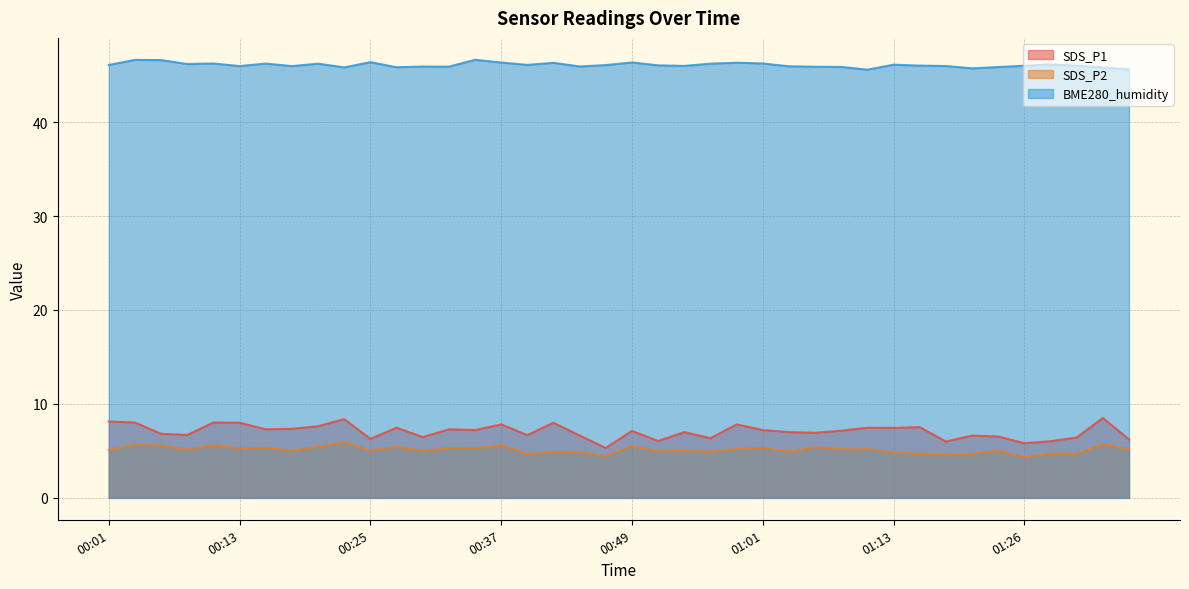

At which label does SDS_P1 first exceed 7?

00:01